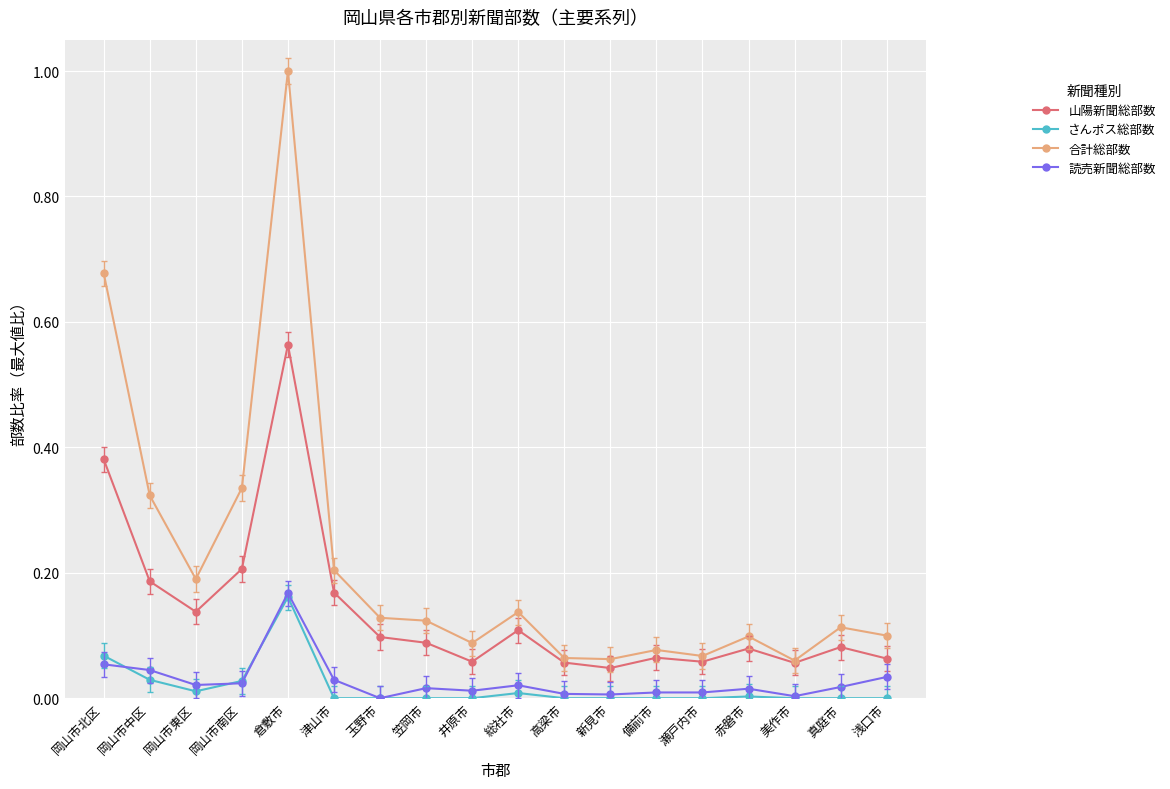

How many data points does each series have?

18